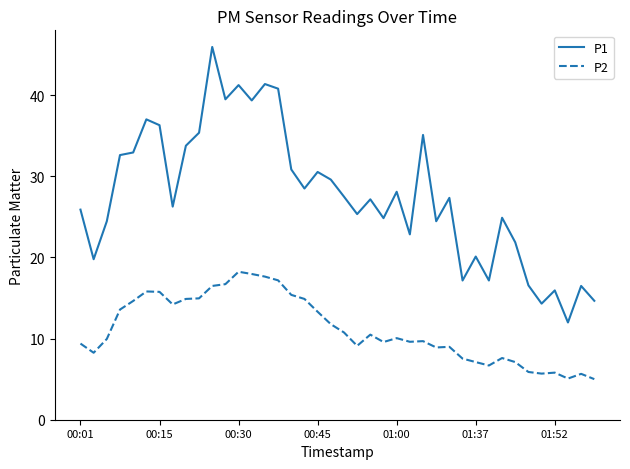

How many distinct data groups are displayed?

2